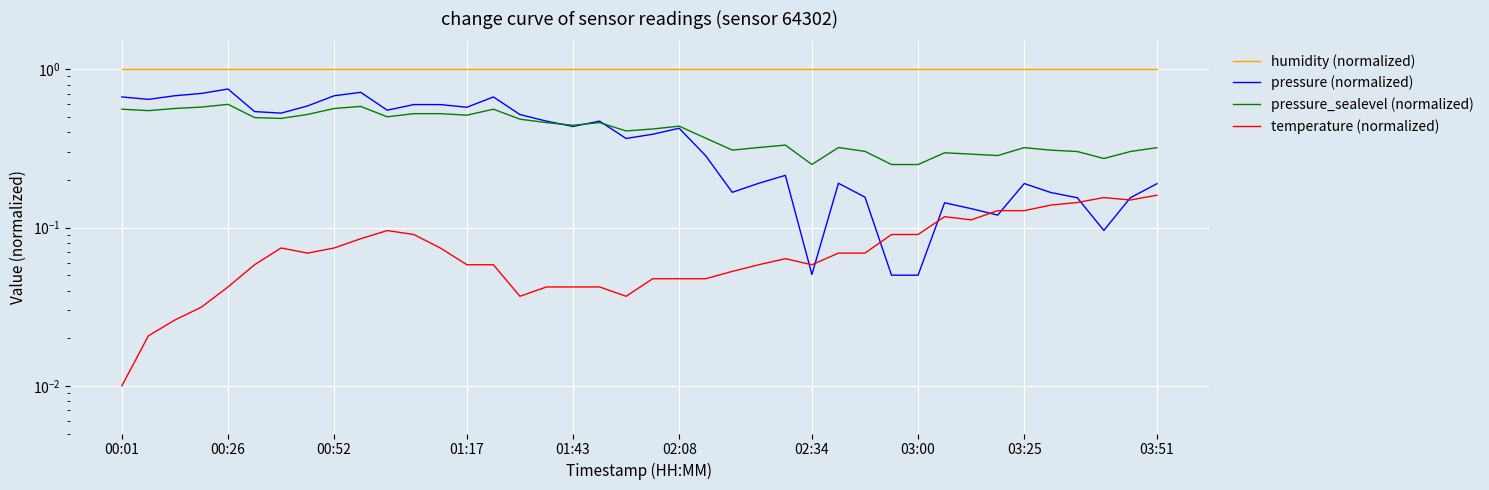

True or false: humidity (normalized) has more than 0 interior local peaks.

False